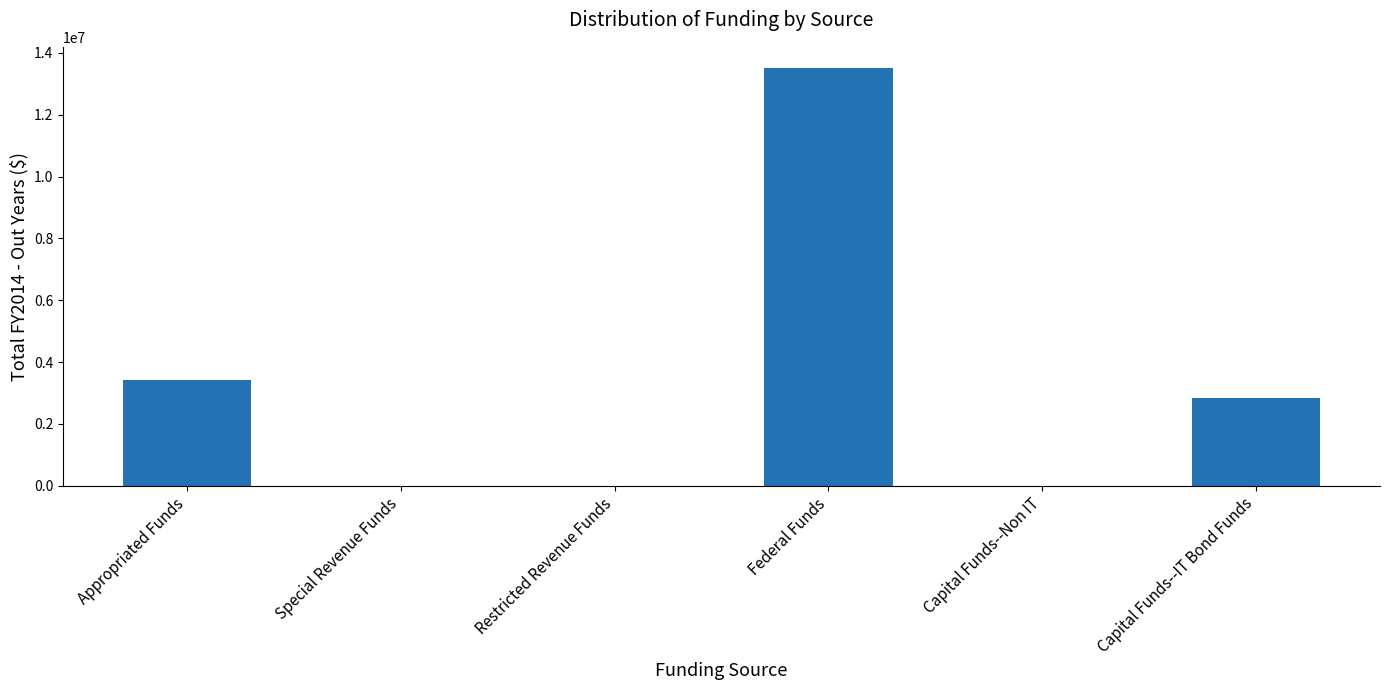

What is the sum of all values?

19775472